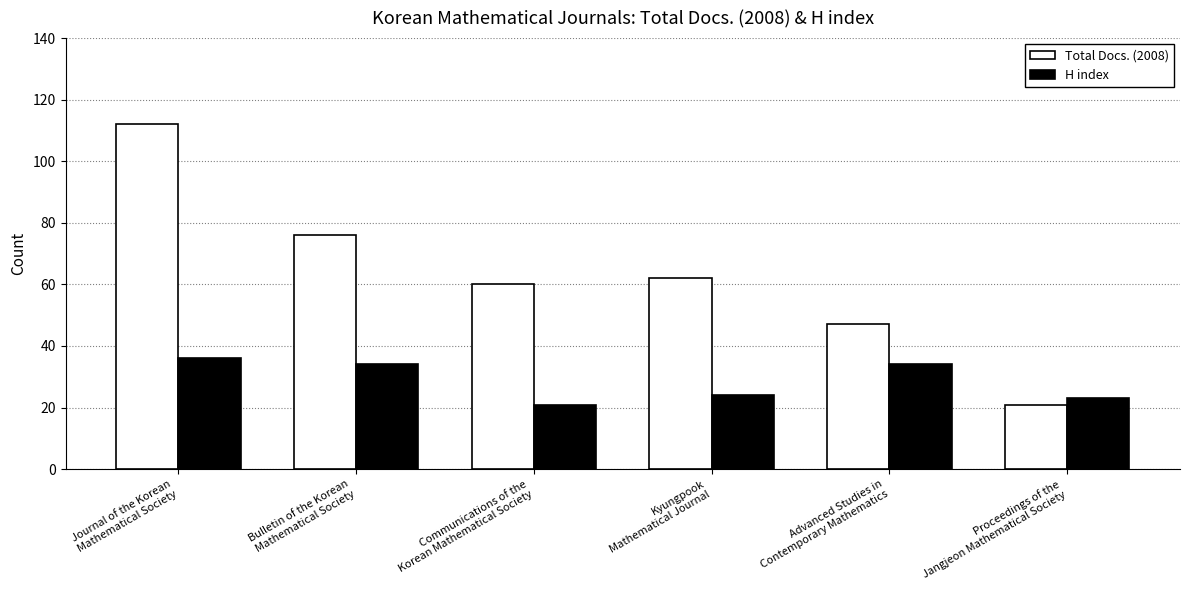

Reading left to right, transcribe all the data shown in this chart.

Total Docs. (2008): 112	76	60	62	47	21
H index: 36	34	21	24	34	23